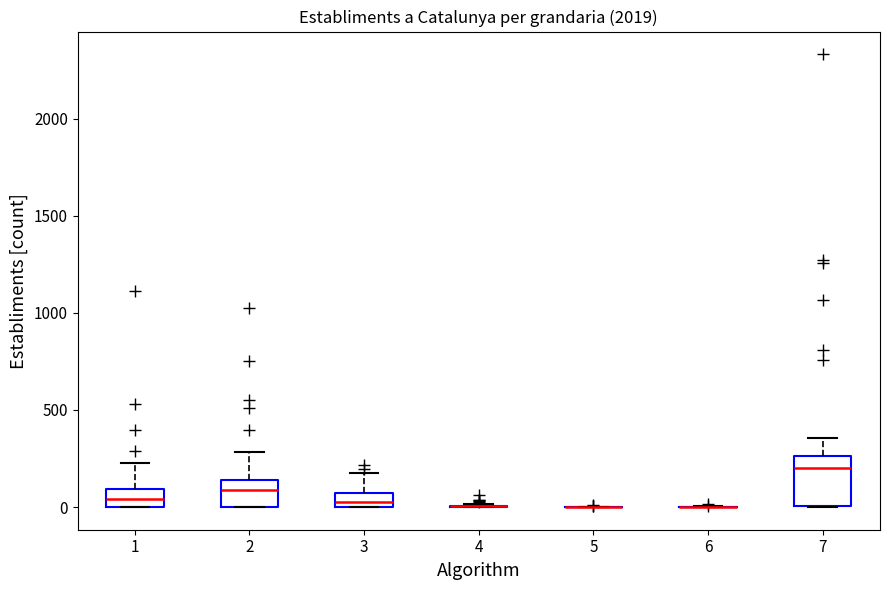

Reading left to right, read every box against the y-axis: the position of its median line, the range the box covers, and the ends of its whiskers. The values are not printed on the chart, so give them approximately, as read against the axis.

1: median 50, box 0 to 100, whiskers 0 to 250
2: median 100, box 0 to 150, whiskers 0 to 300
3: median 0 (just above the box's lower edge), box 0 to 100, whiskers 0 to 200
4: box collapsed to a line at 0, whiskers 0 to 0
5: box collapsed to a line at 0, whiskers 0 to 0
6: box collapsed to a line at 0, whiskers 0 to 0
7: median 200, box 0 to 250, whiskers 0 to 350